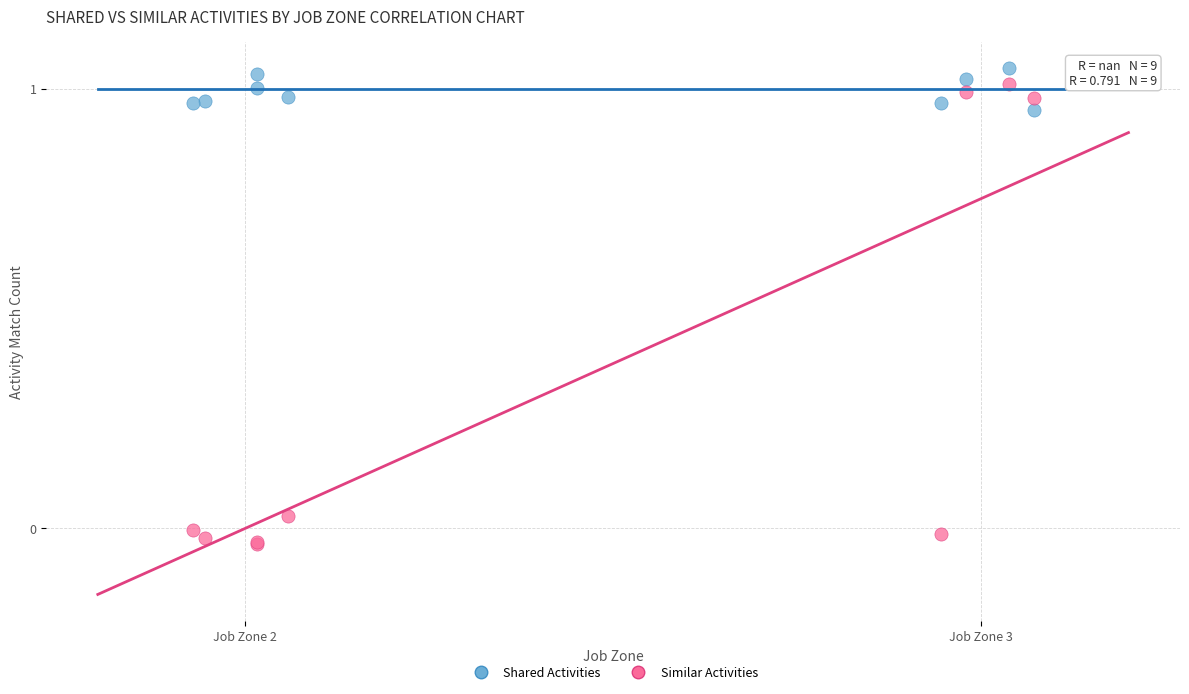

What are all the series names shown in the legend?

Shared Activities, Similar Activities